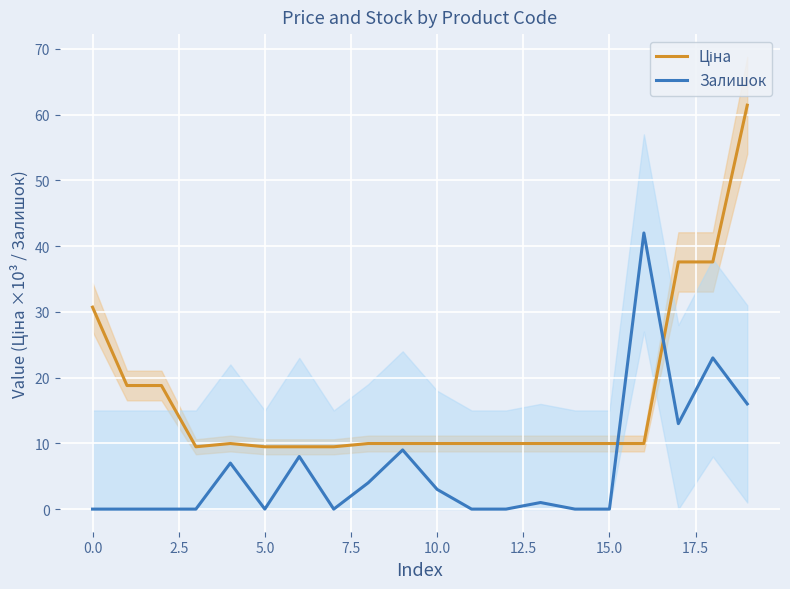

Which series has the largest range (max minus min)?

Ціна